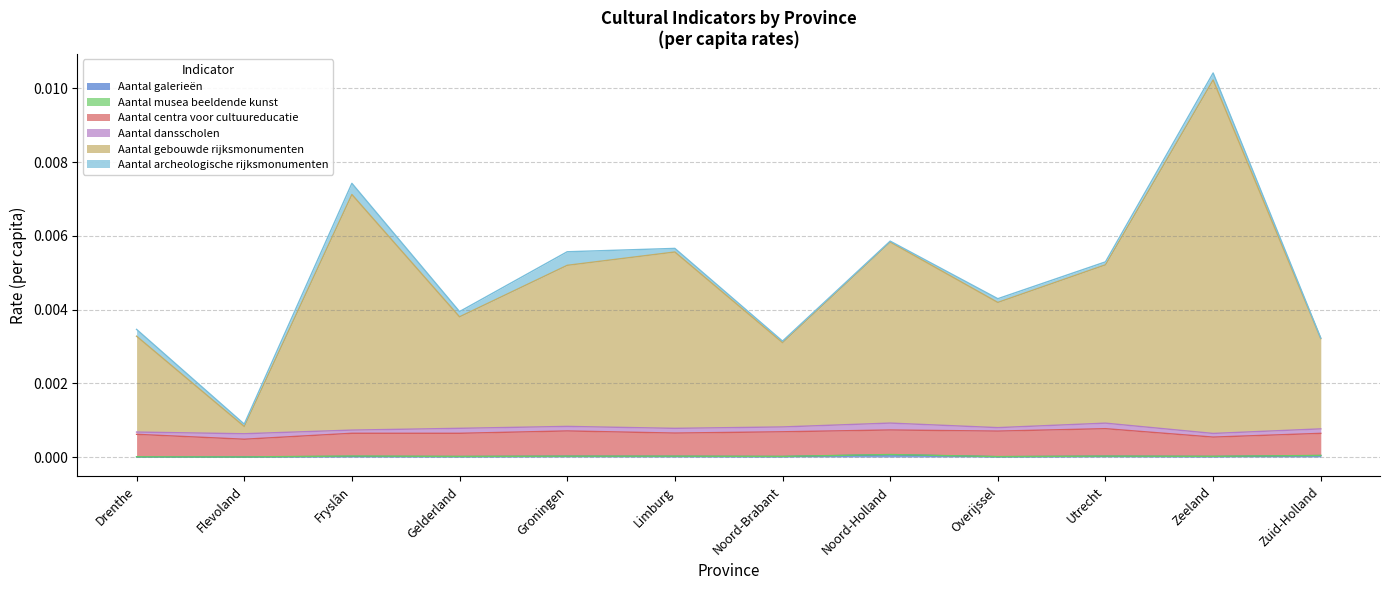

Which label corresponds to the smallest value in the chart?

Flevoland